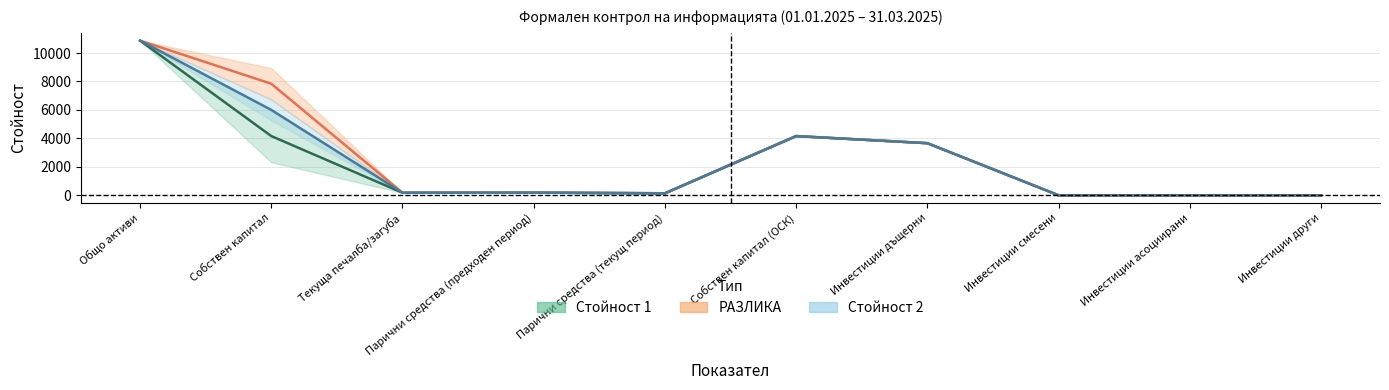

The value of Стойност 1 at Общо активи is 10873. True or false?

True